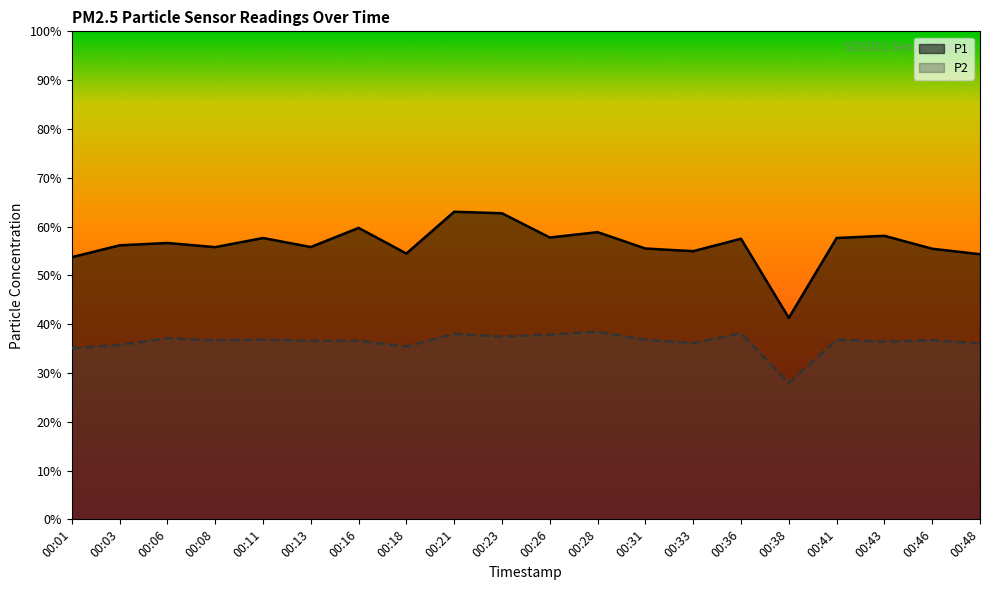

How many lines are shown in the chart?

2